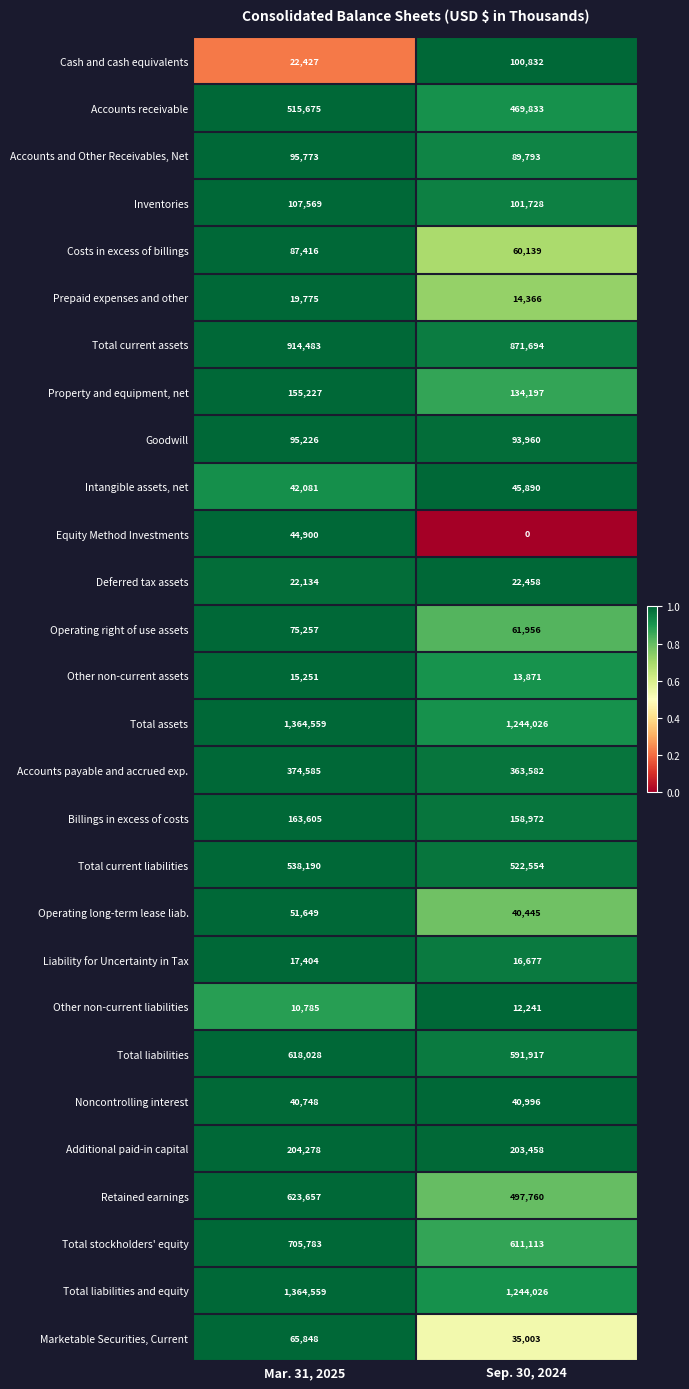

List the labels in order of Inventories value, largest first.

Mar. 31, 2025, Sep. 30, 2024